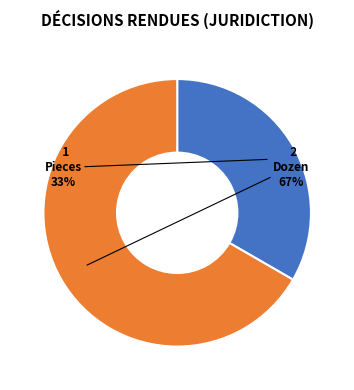

What is the ratio of the value at Dozen to the value at Pieces?

2.0